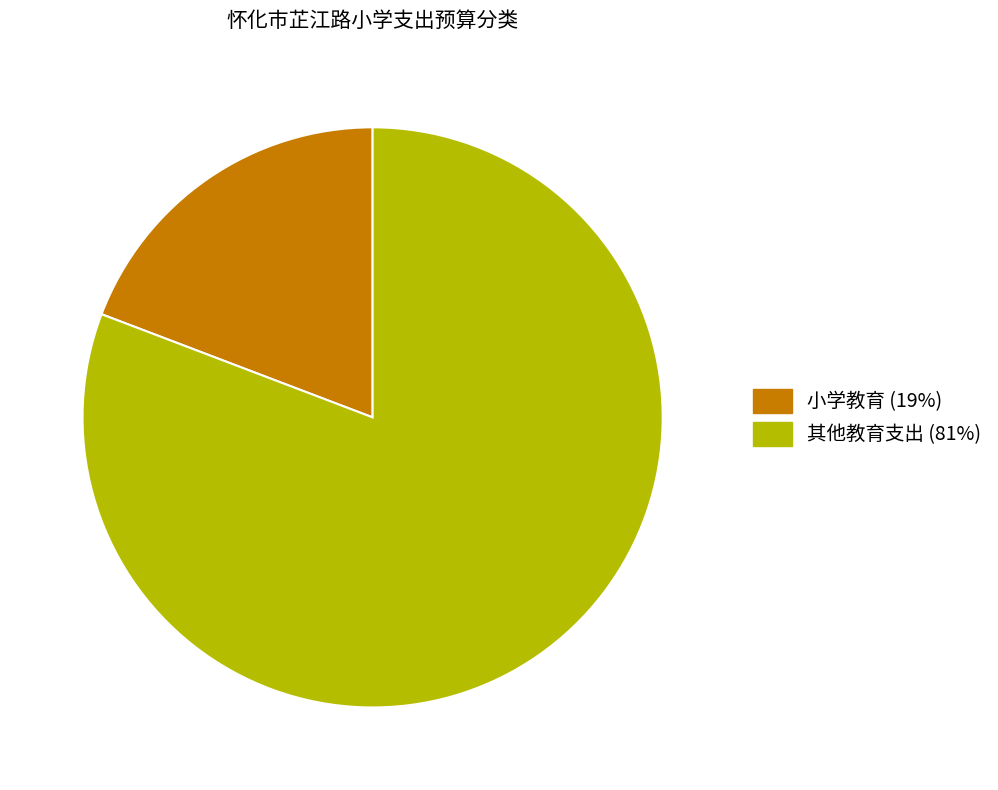

The 其他教育支出 slice represents 91% of the pie. True or false?

False